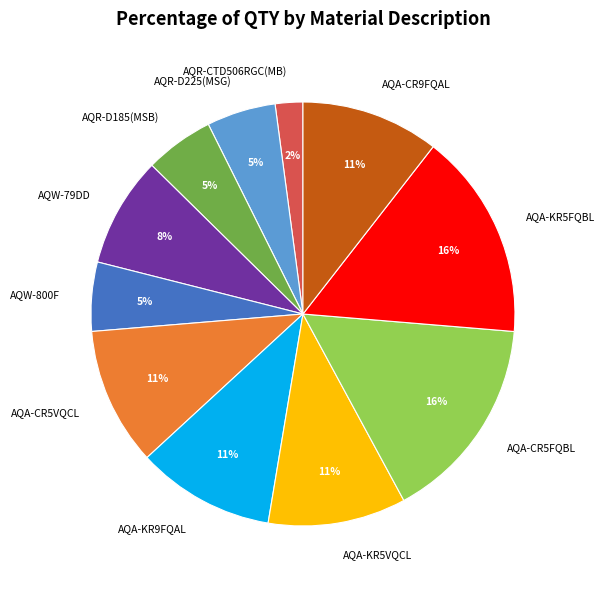

To the nearest percent, what is the average slice percentage?

9%